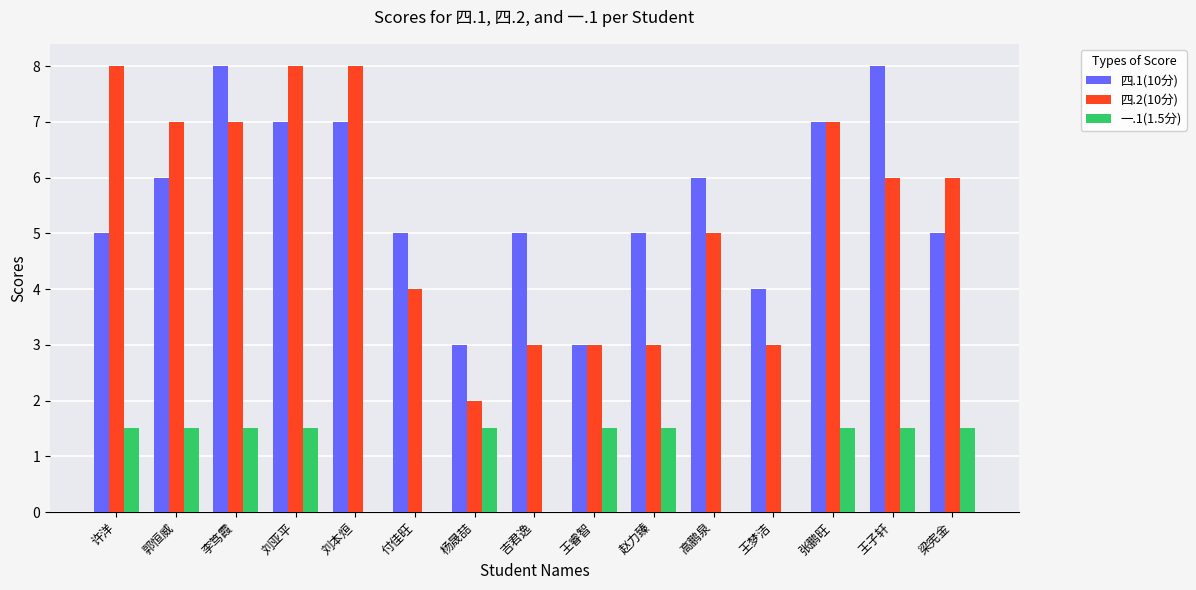

What is the average value of the 四.1(10分) series?

5.6